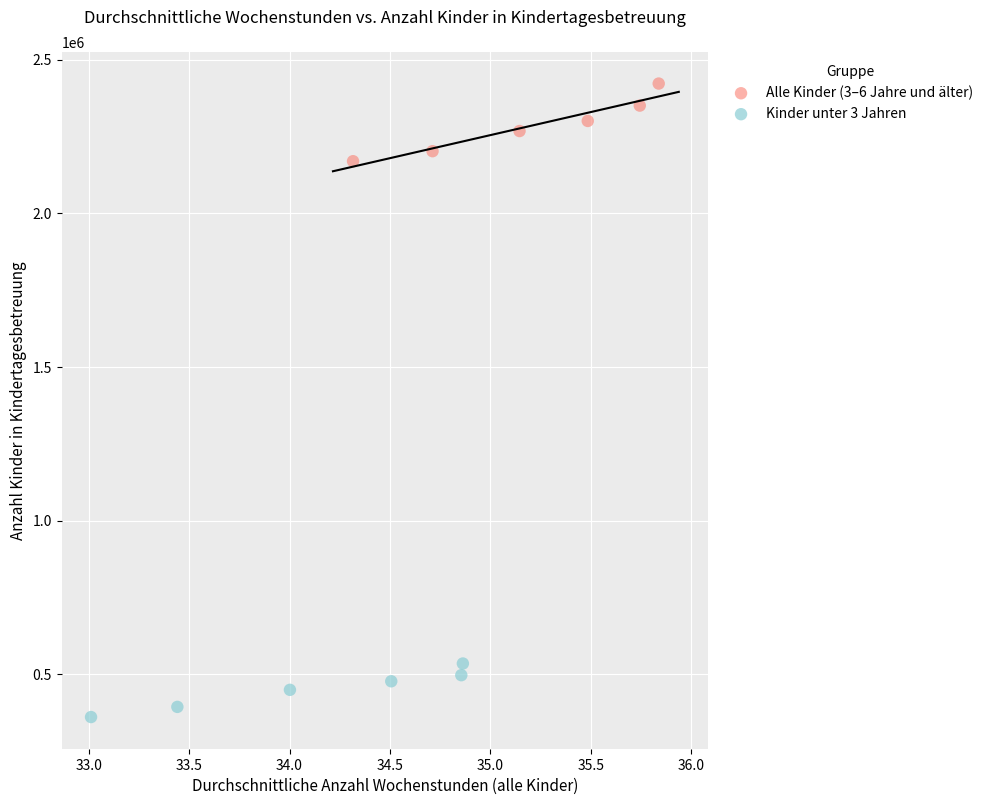

Which series has the largest Y range (max minus min)?

Alle Kinder (3–6 Jahre und älter)